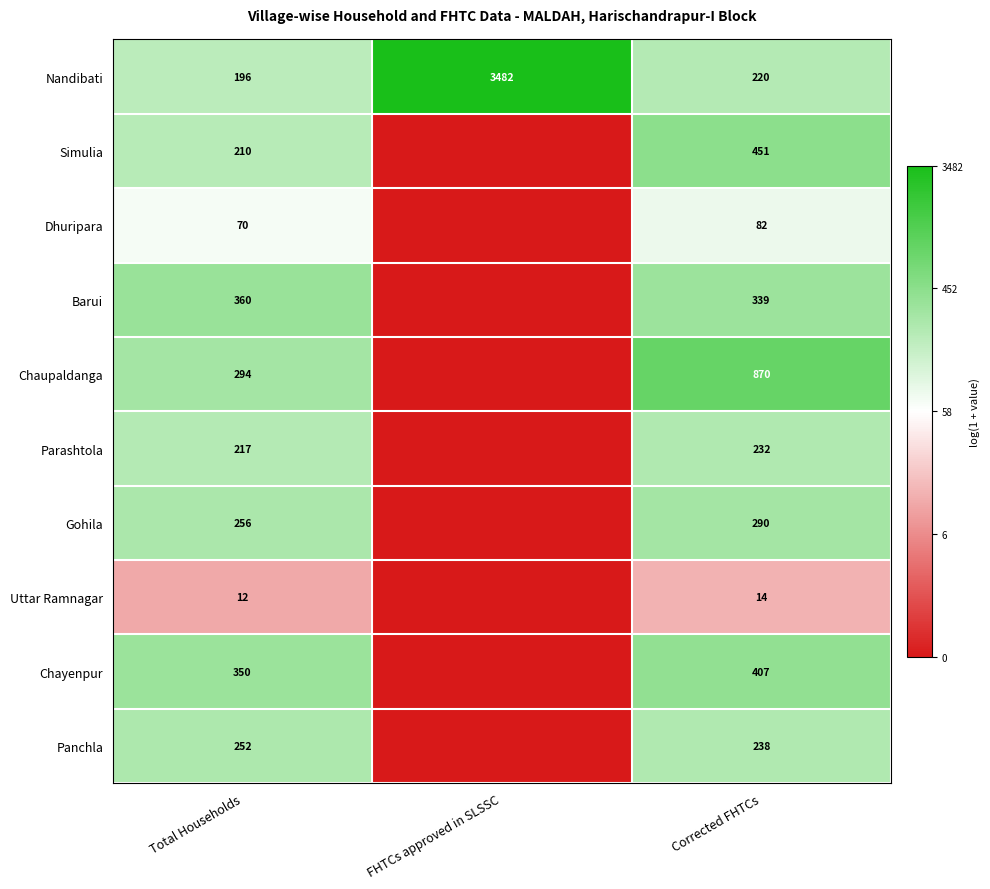

What is the spread (max minus min) of values at Corrected FHTCs?

856